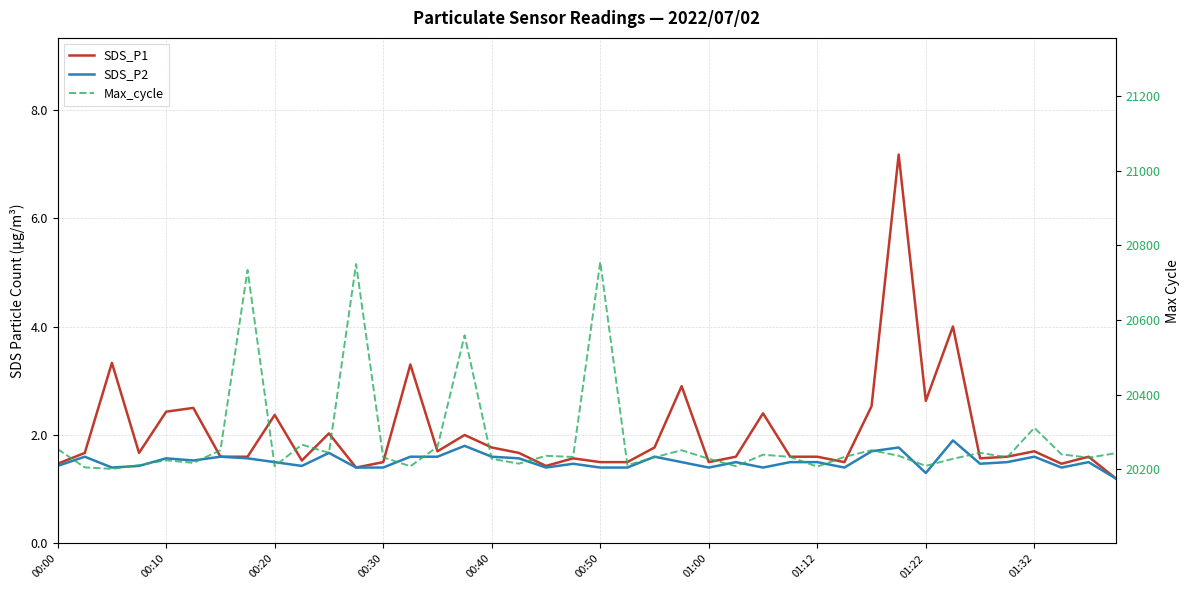

Where is SDS_P2 nearest to the value 1?

39